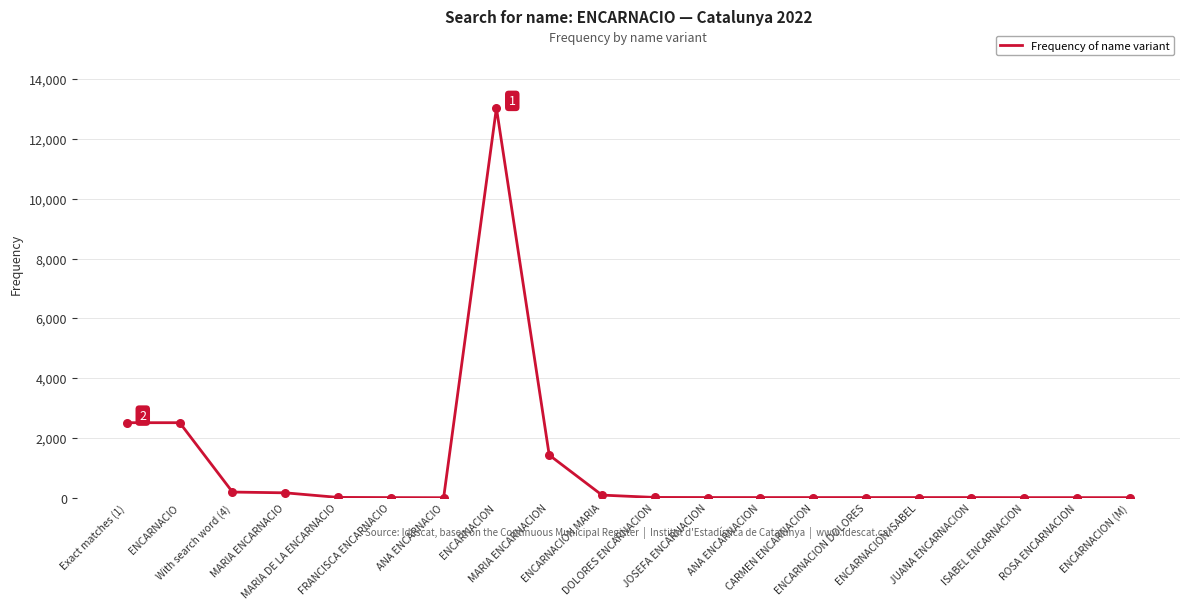

Approximately how many times larger is the value at MARIA ENCARNACIO compared to JUANA ENCARNACION?

18.6